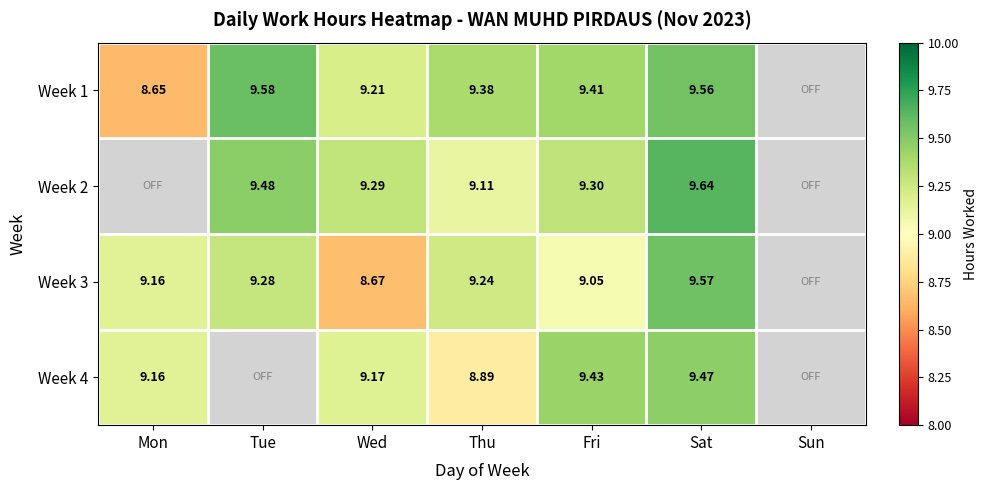

What is the difference between the maximum and minimum values in the Week 4 series?

0.6